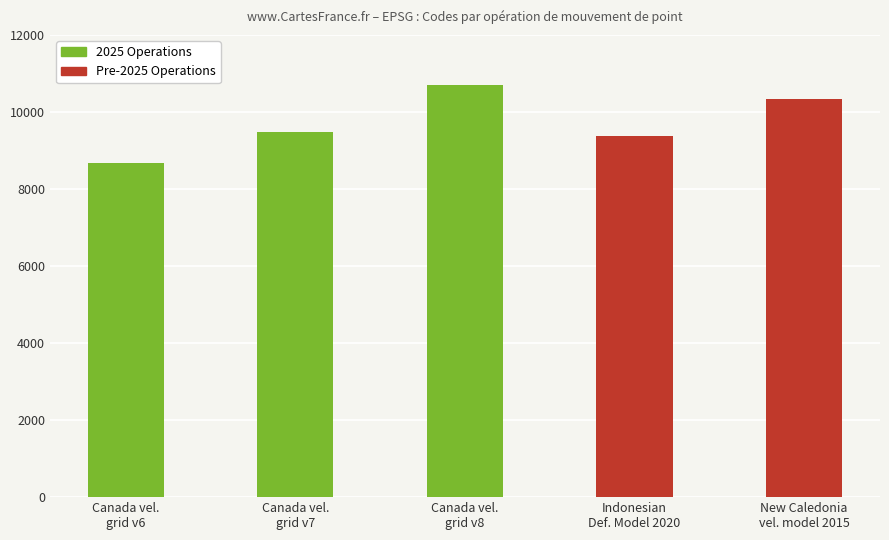

Rank the categories by value from highest to lowest.

Canada vel.
grid v8, New Caledonia
vel. model 2015, Canada vel.
grid v7, Indonesian
Def. Model 2020, Canada vel.
grid v6